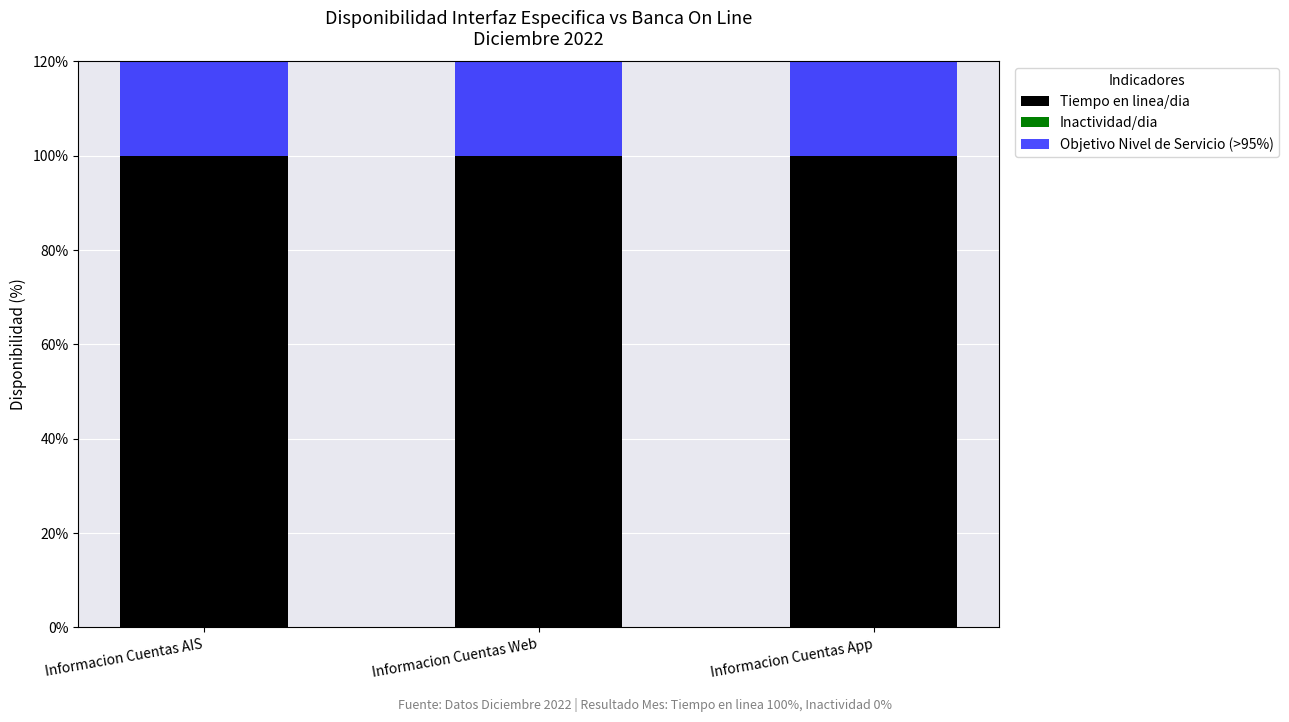

At how many categories does at least one series exceed 38?

3